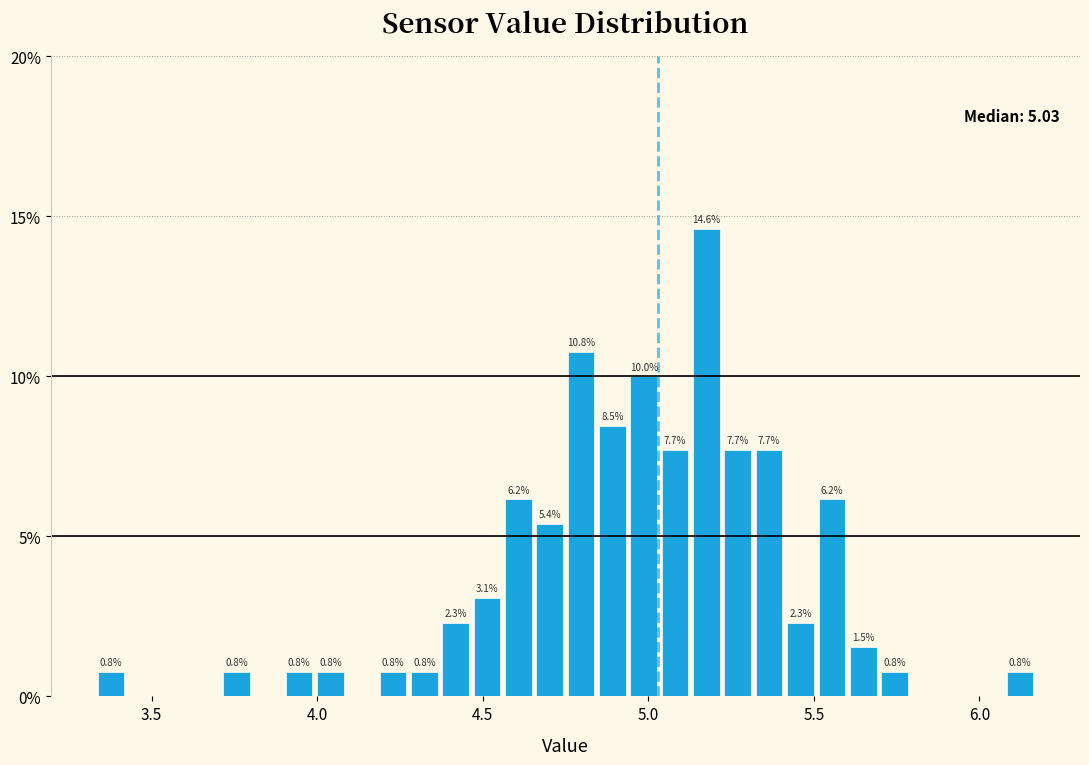

Read against the x-axis, roughly where is the centre of the tallest bar?

5.20